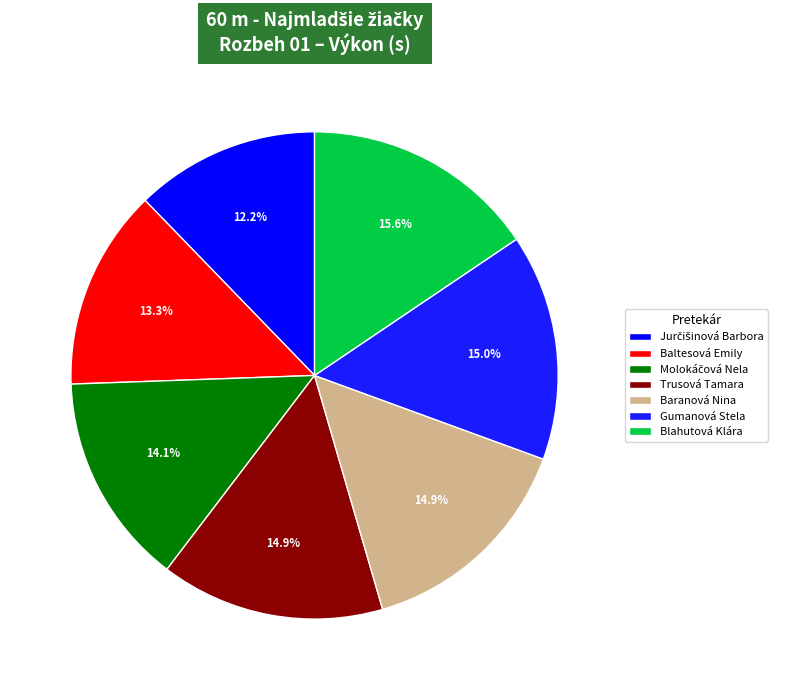

How many slices are in this pie chart?

7